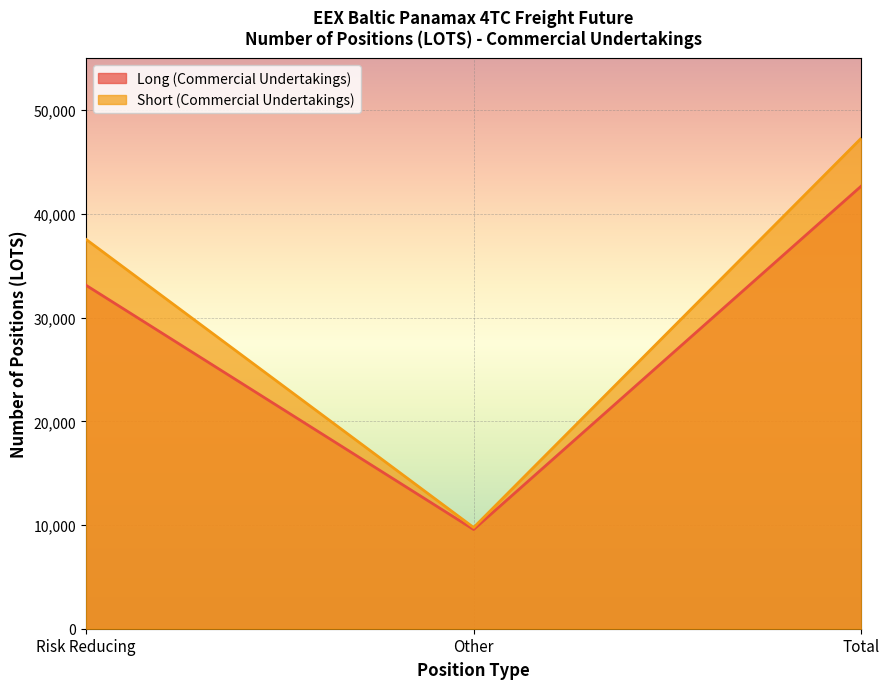

Which series changed the most between Risk Reducing and Other?

Short (Commercial Undertakings)